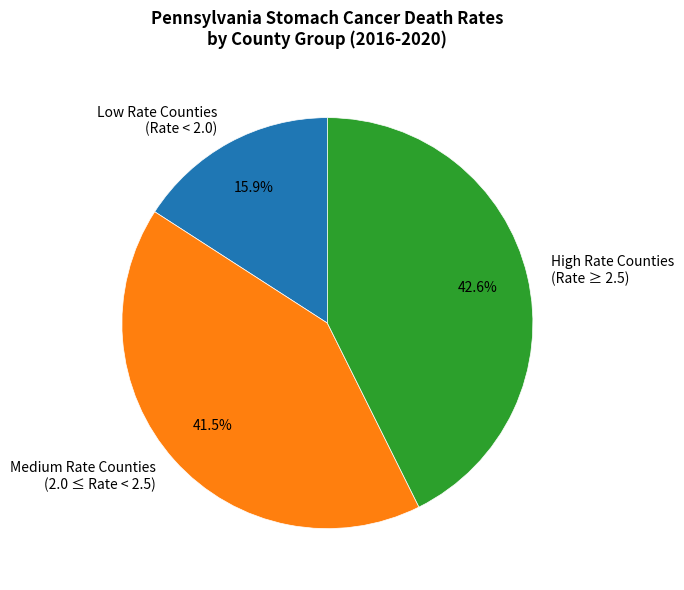

Rank the categories by value from highest to lowest.

High Rate Counties (Rate ≥ 2.5), Medium Rate Counties (2.0 ≤ Rate < 2.5), Low Rate Counties (Rate < 2.0)